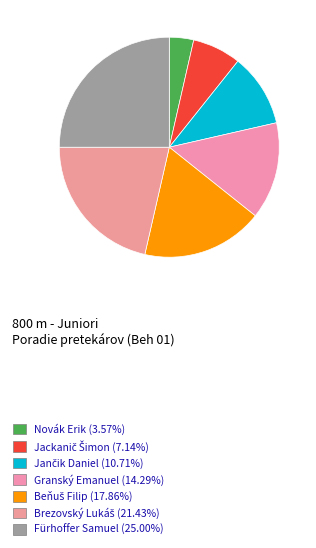

Is there any slice that represents more than half of the pie?

No